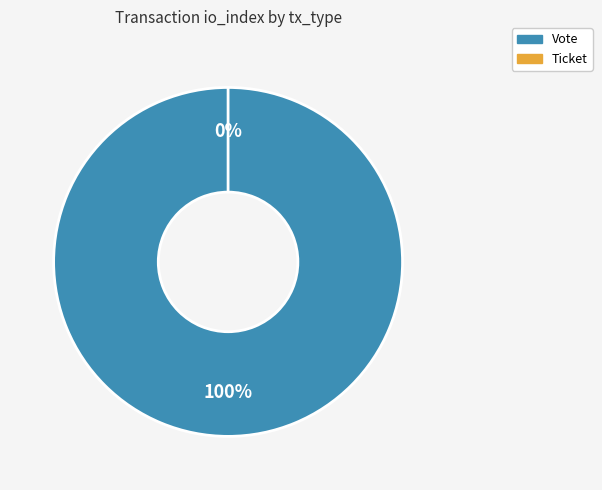

What is the change in value from Vote to Ticket?

-1